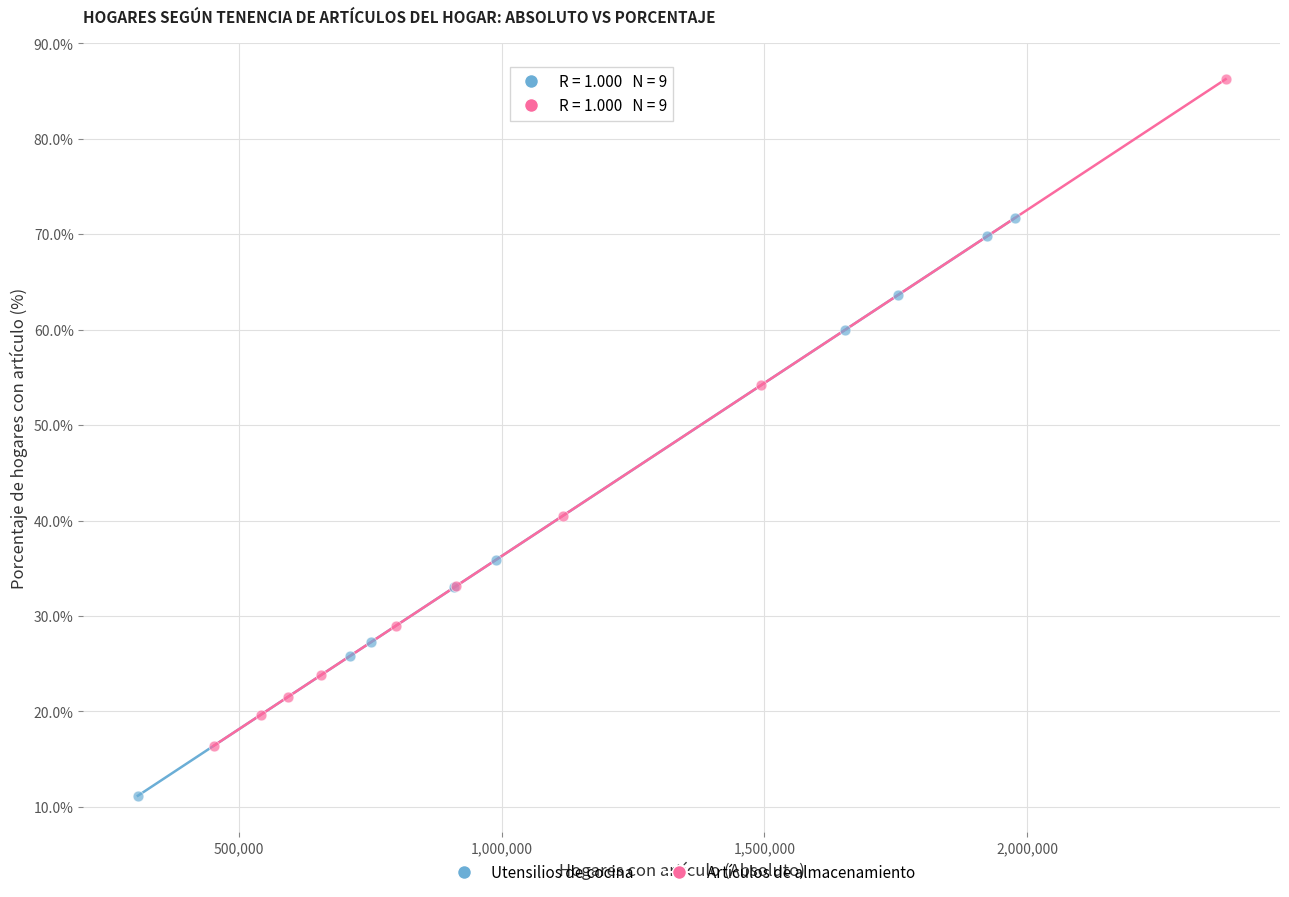

Which series has the largest Y range (max minus min)?

Artículos de almacenamiento